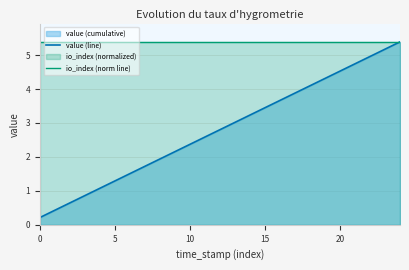

True or false: value (line) and io_index (norm line) intersect in this chart.

False